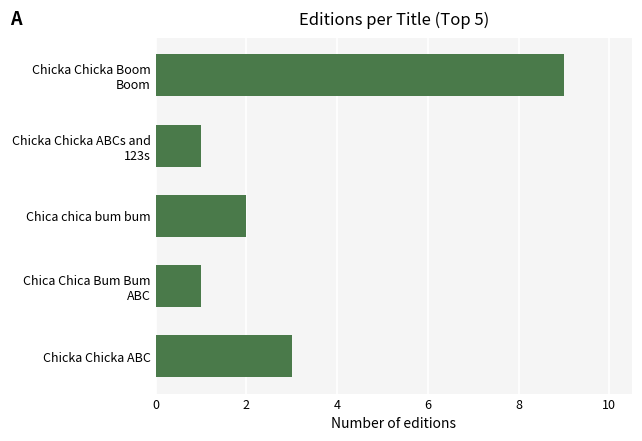

What is the greatest value displayed?

9